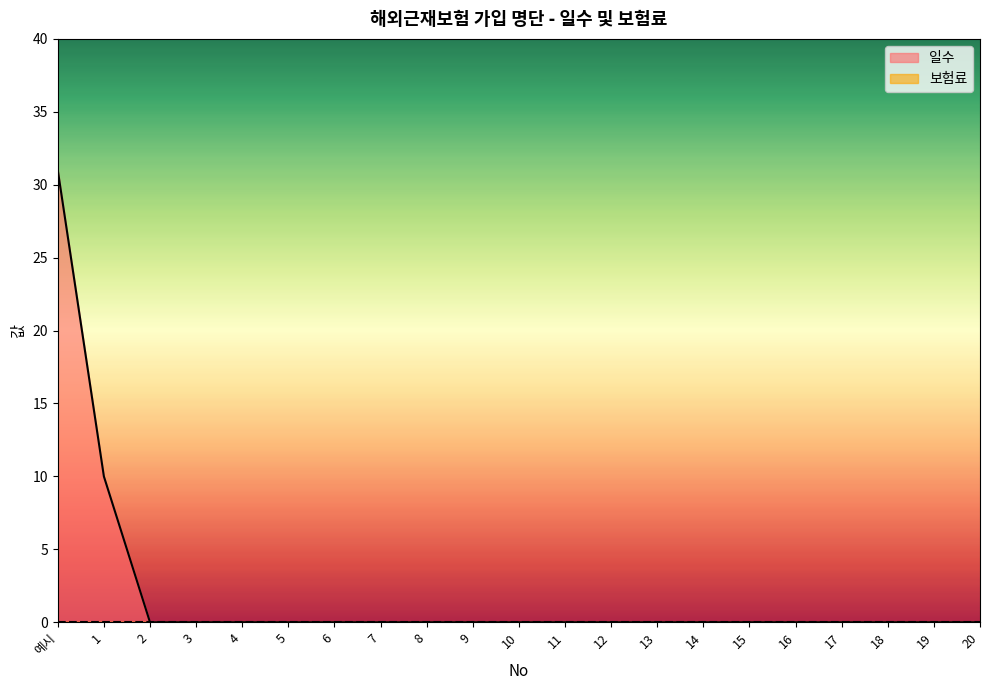

Does the chart have visible grid lines?

No